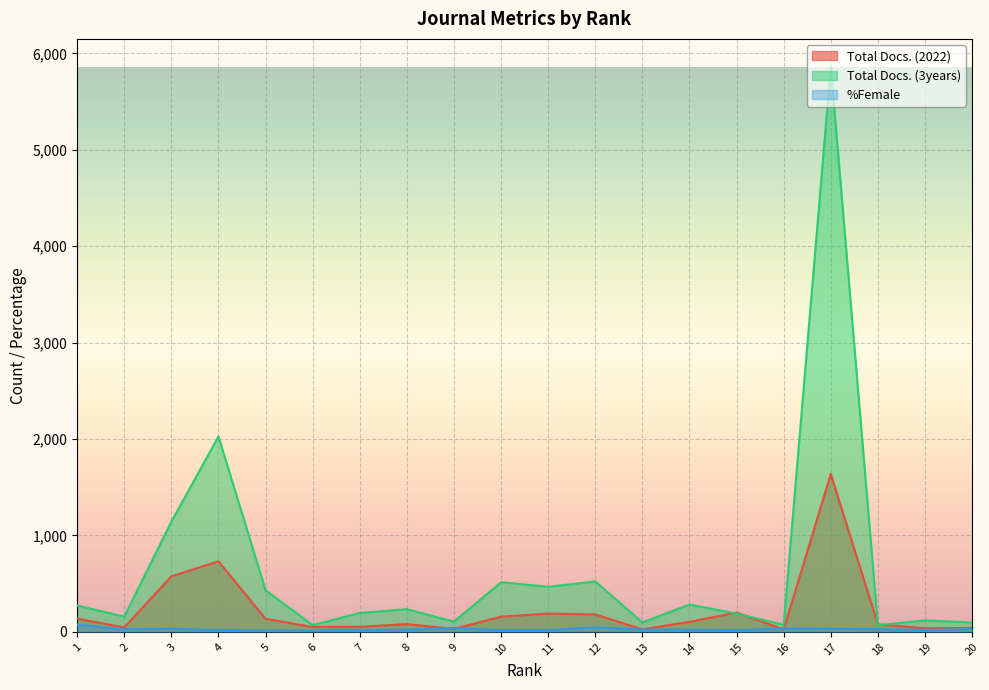

What is the average value of the Total Docs. (2022) series?

226.2